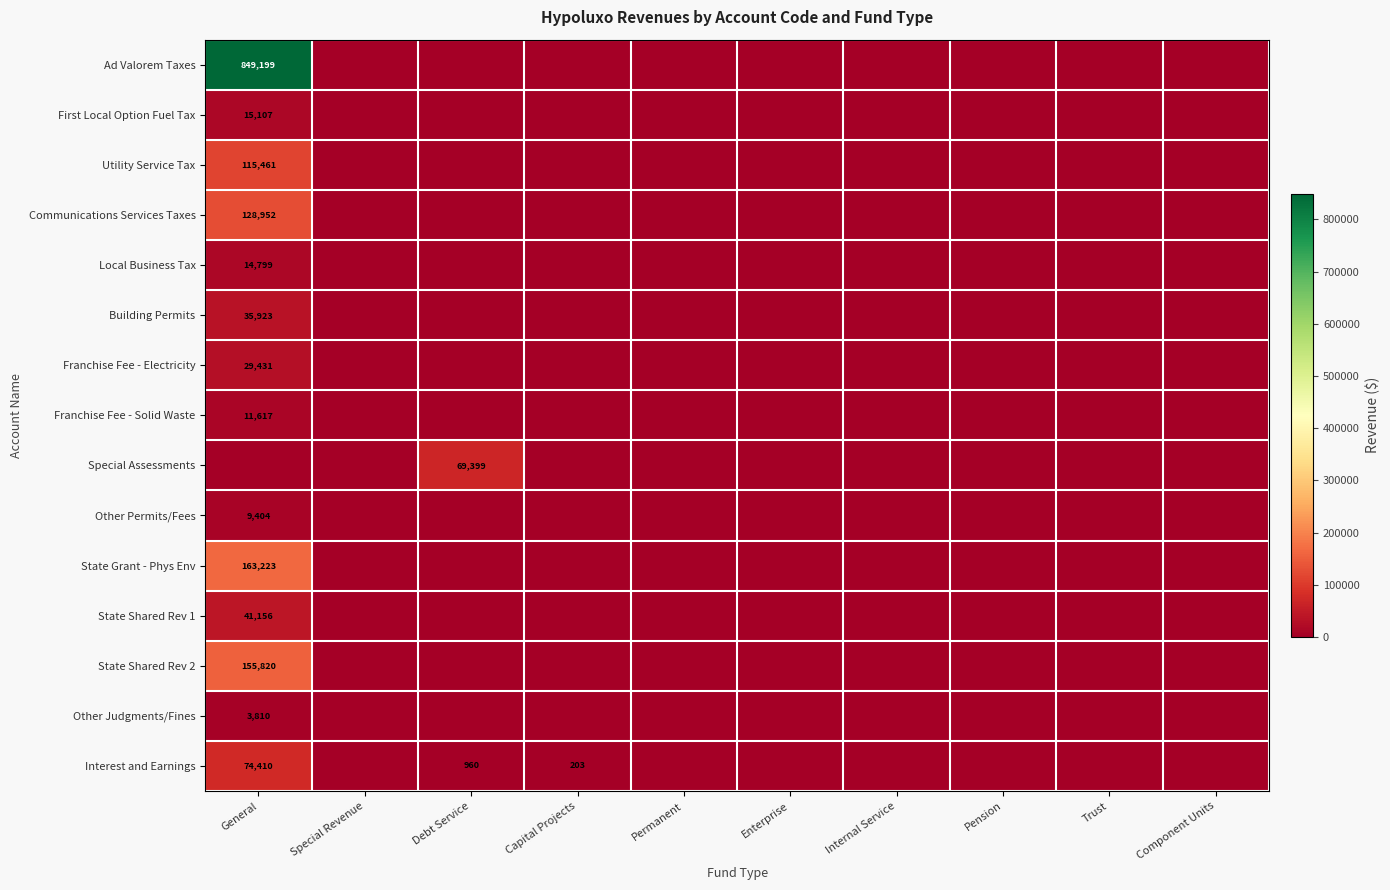

Is it true that Special Assessments equals 18982 at Debt Service?

False